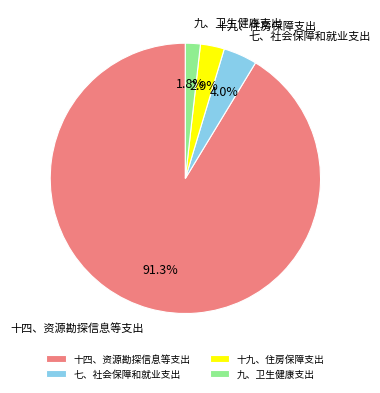

Combined, do 十四、资源勘探信息等支出 and 十九、住房保障支出 account for over 50%?

Yes